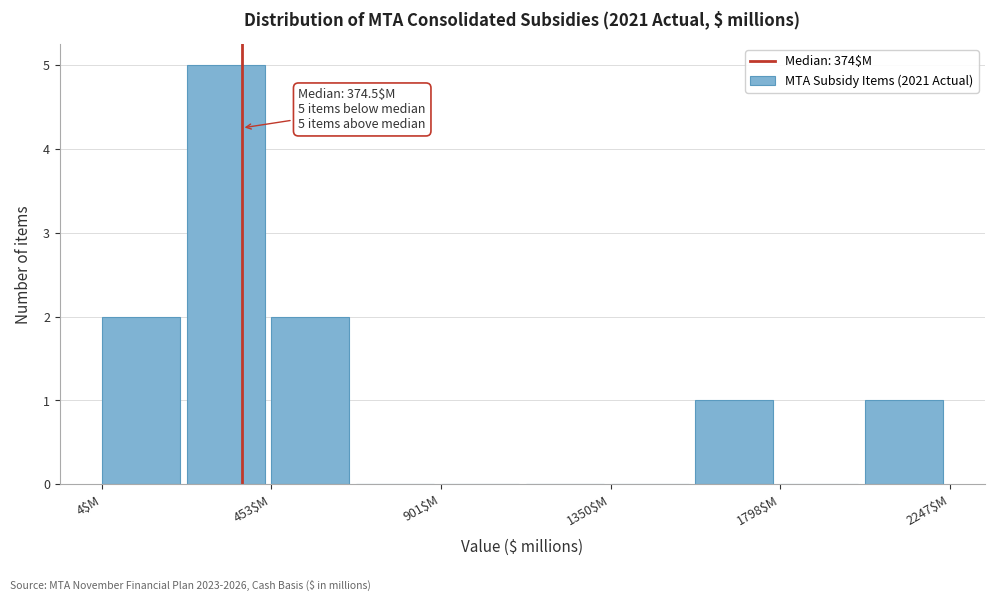

Over which range of the x-axis is the bar tallest?

250 to 450